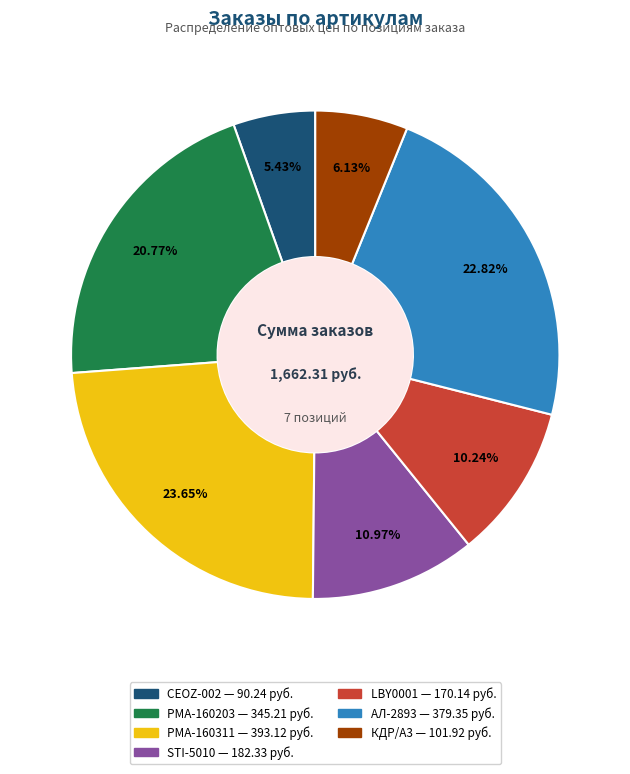

To the nearest percent, what portion does АЛ-2893 represent?

23%